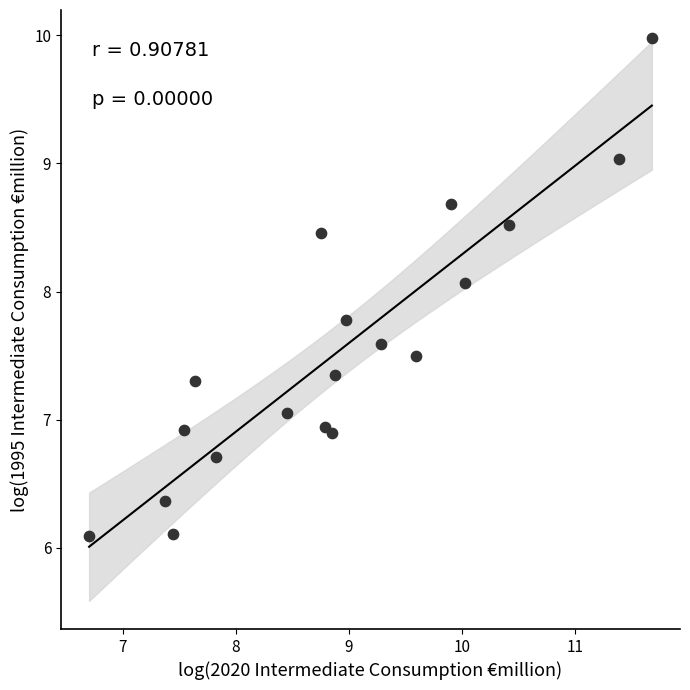

What is the range of Y values (max minus min)?

3.9